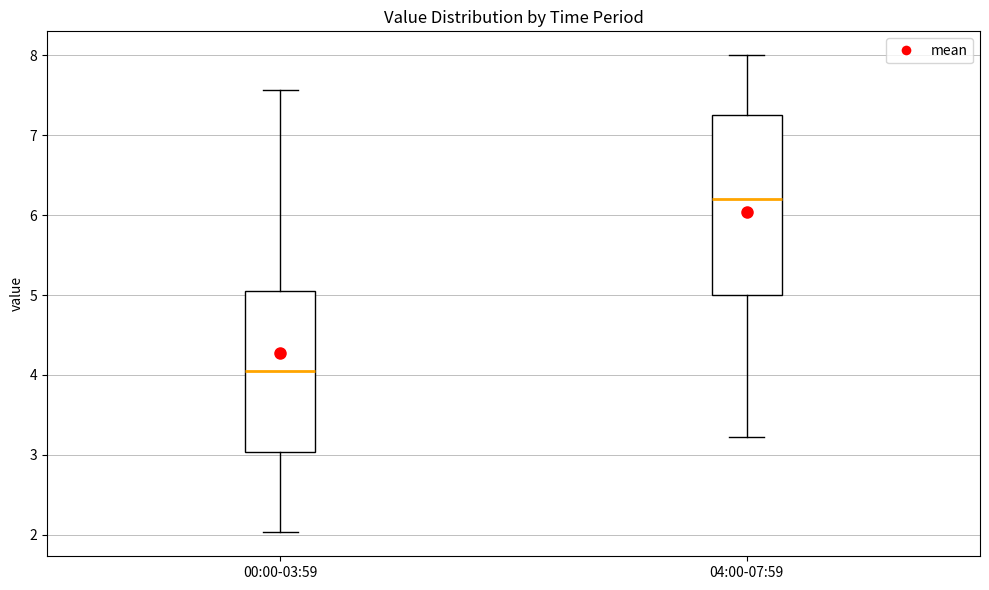

Where does the median line of the box for 00:00-03:59 sit on the y-axis? The values are not printed on the chart, so give them approximately, as read against the axis.

4.1